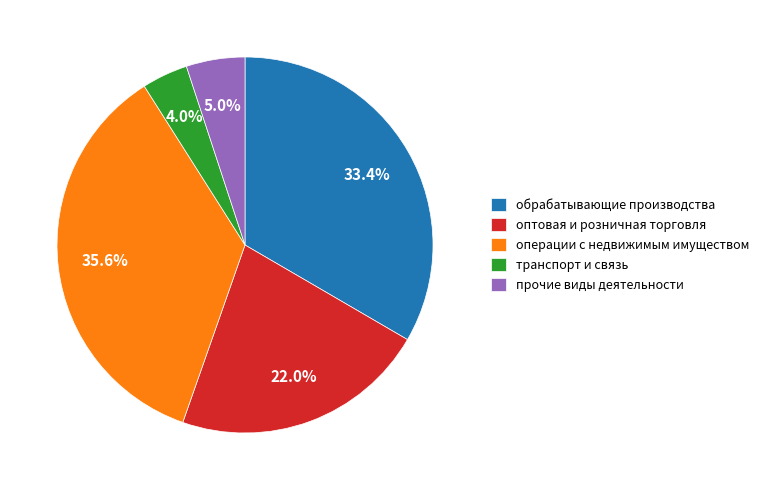

True or false: обрабатывающие производства accounts for 33% of the total.

True